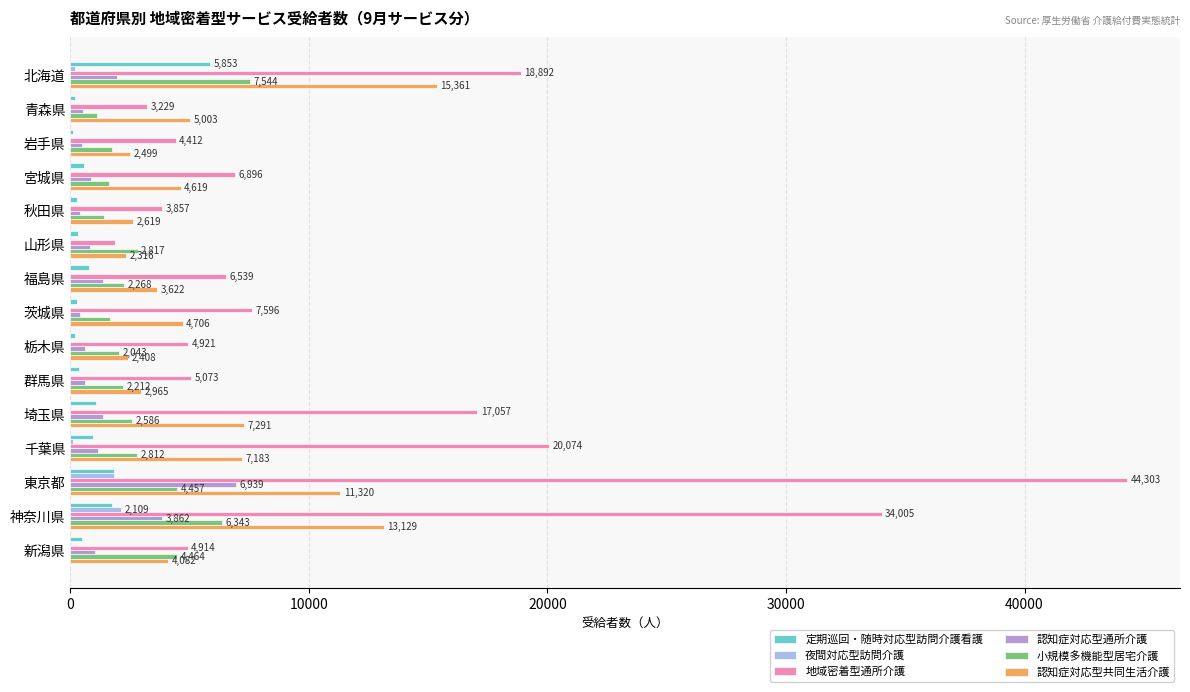

At which label does 認知症対応型共同生活介護 reach its peak?

北海道